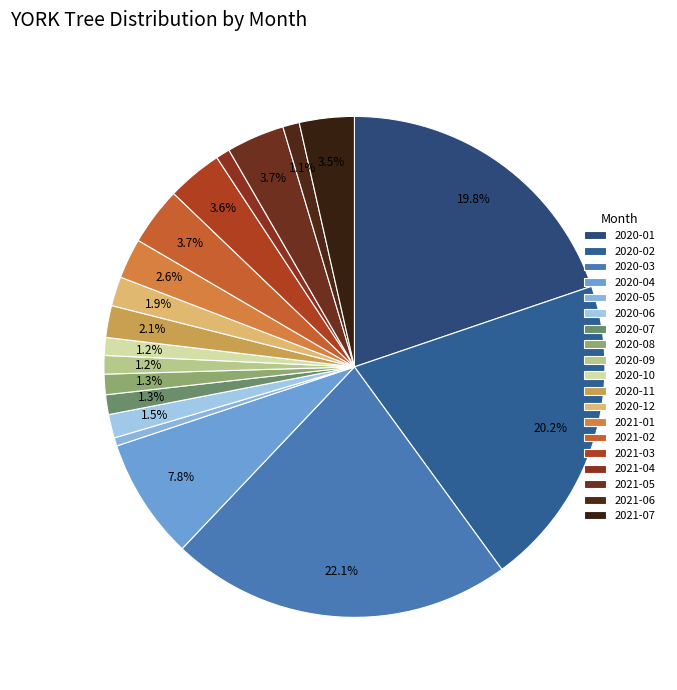

What percentage is the 2020-01 slice, to the nearest percent?

20%